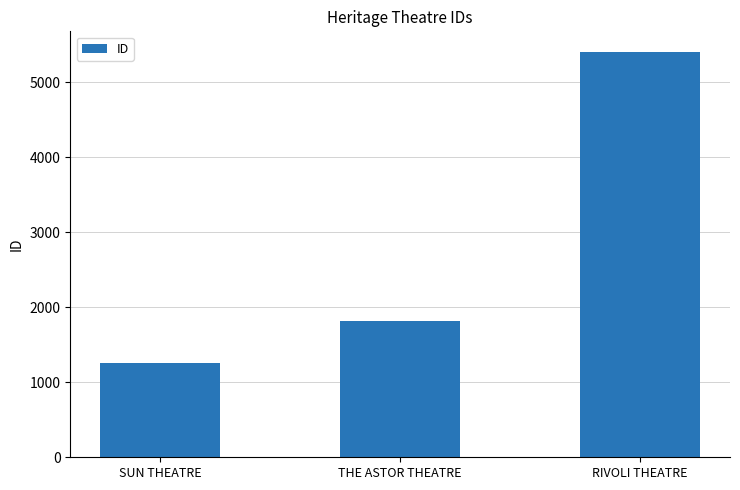

What position from the left is RIVOLI THEATRE?

3